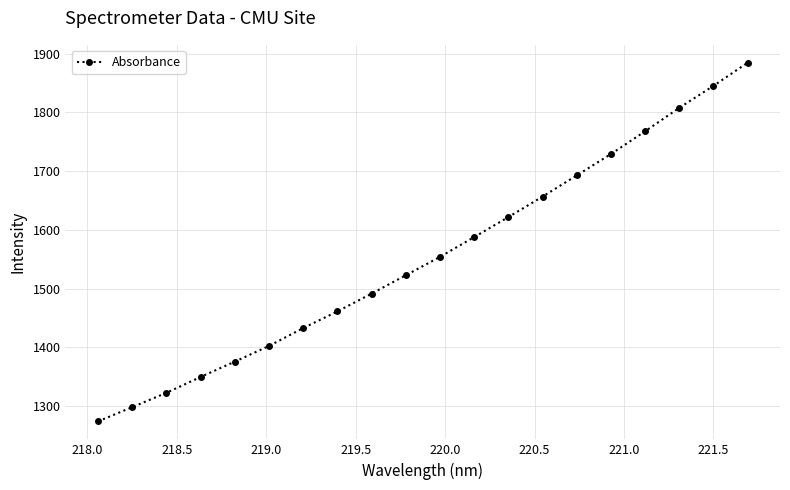

Does the chart have visible grid lines?

Yes